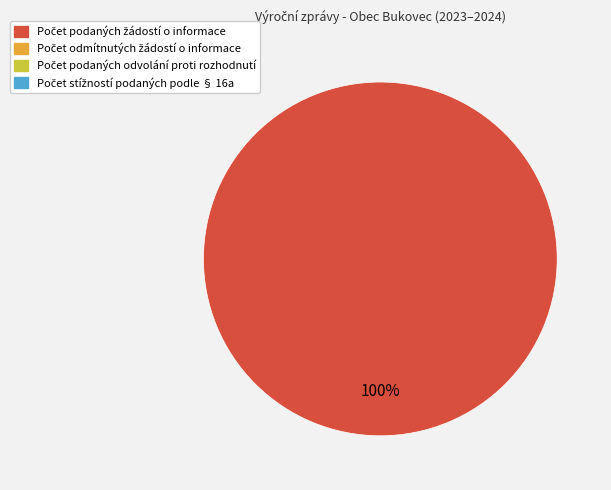

Is there any slice that represents more than half of the pie?

Yes